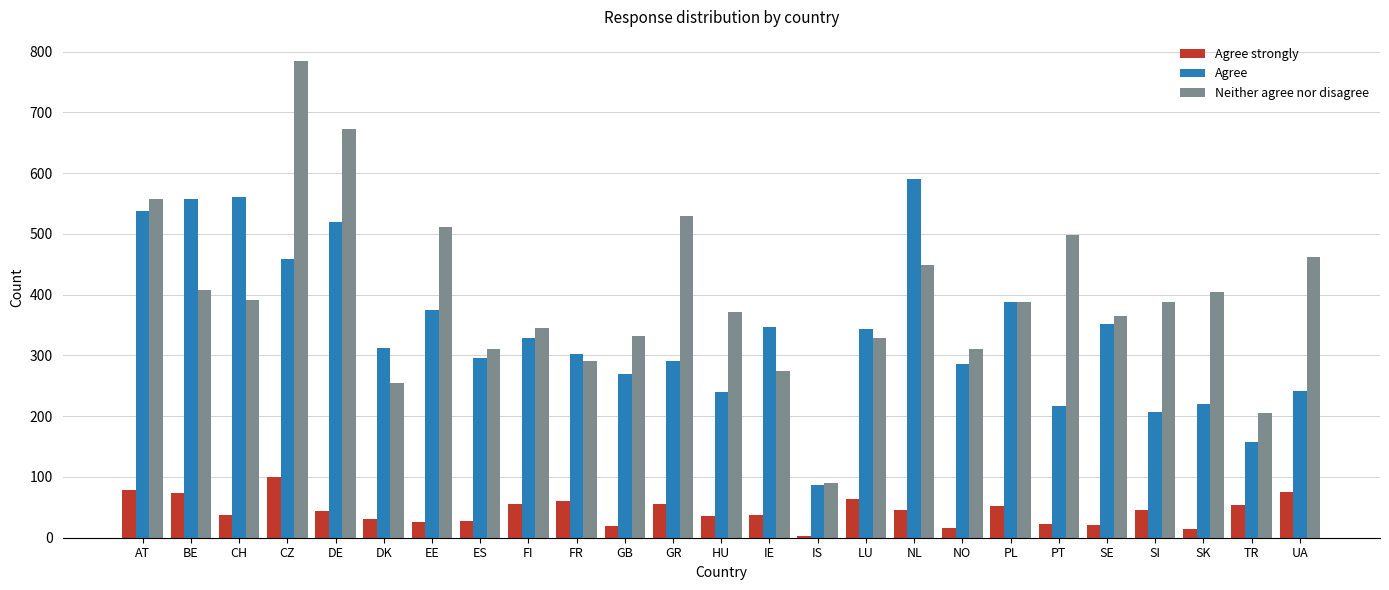

Rank the series by their average value, from highest to lowest.

Neither agree nor disagree, Agree, Agree strongly